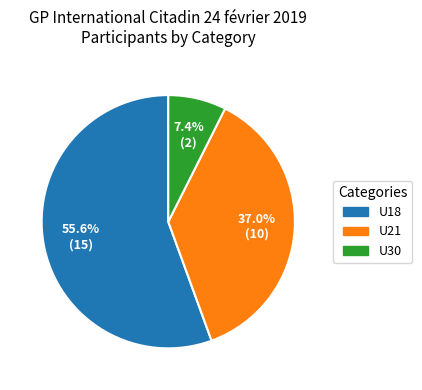

To the nearest percent, what is the average slice percentage?

33%